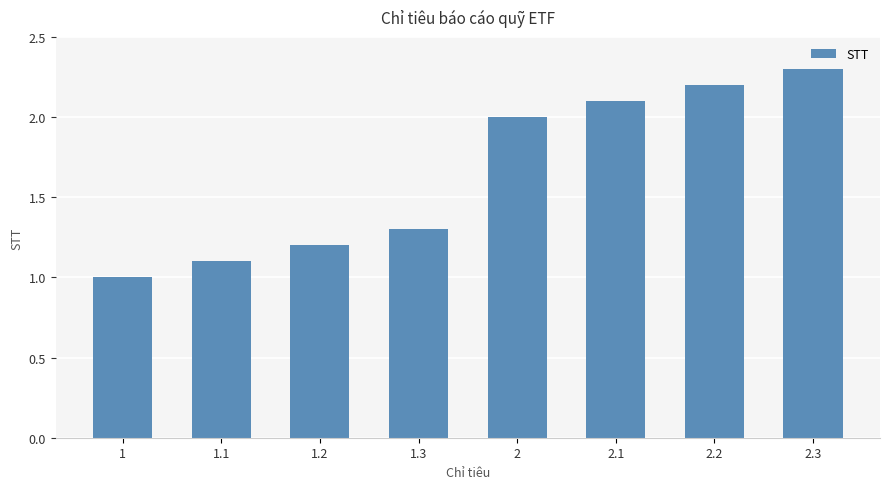

Rank the categories by value from highest to lowest.

2.3, 2.2, 2.1, 2, 1.3, 1.2, 1.1, 1